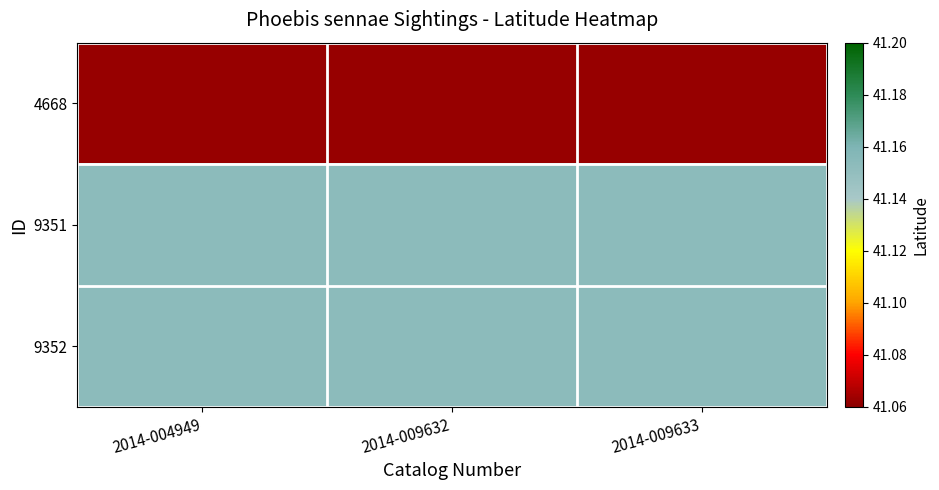

Which series has the largest range (max minus min)?

4668